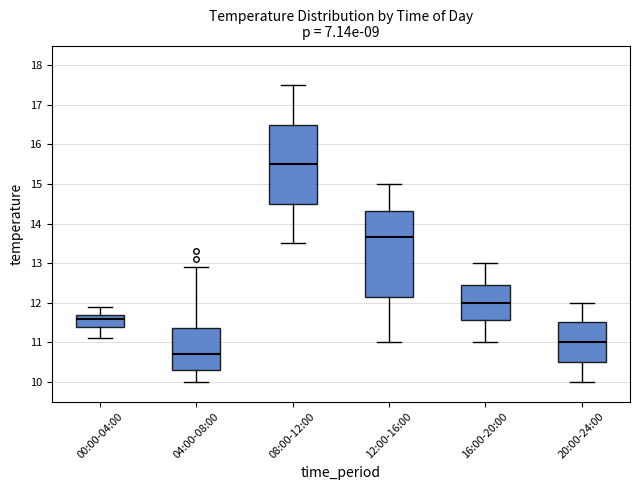

Where does the median line of the box for 12:00-16:00 sit on the y-axis? The values are not printed on the chart, so give them approximately, as read against the axis.

13.7